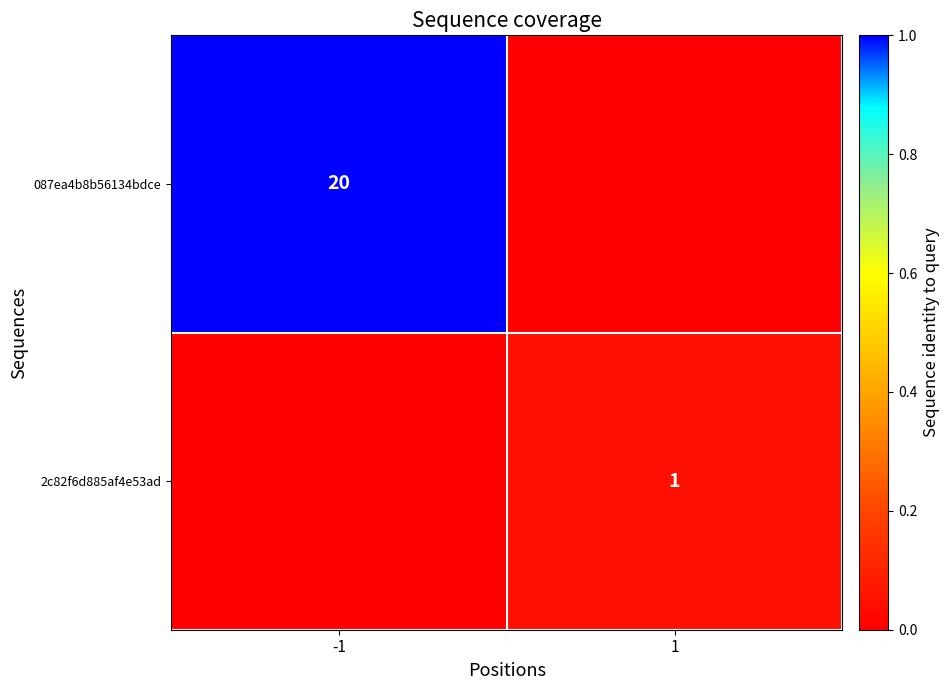

Is the value of 2c82f6d885af4e53ad at 1 greater than the value of 087ea4b8b56134bdce at -1?

No